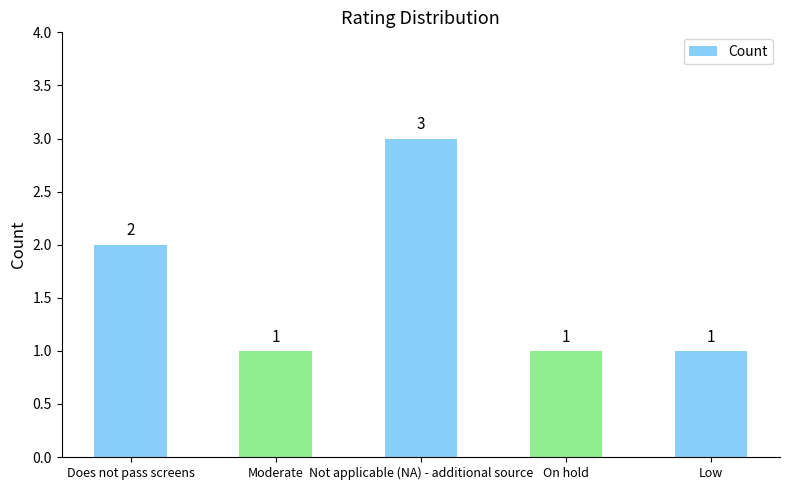

Does the chart contain any negative values?

No